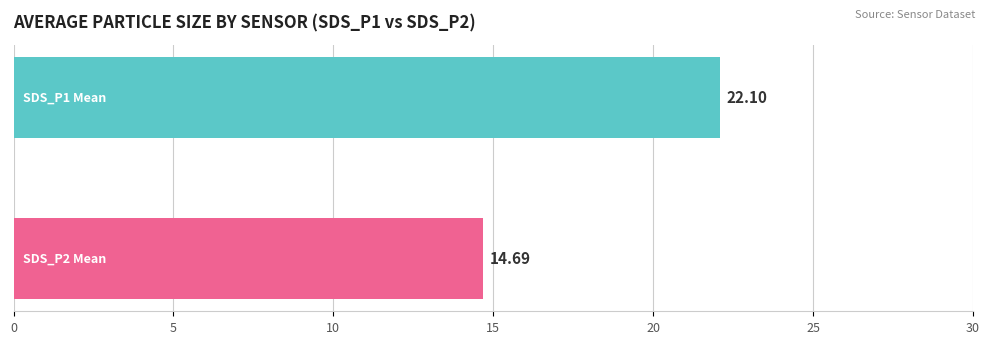

What is the difference between the maximum and minimum values?

7.4